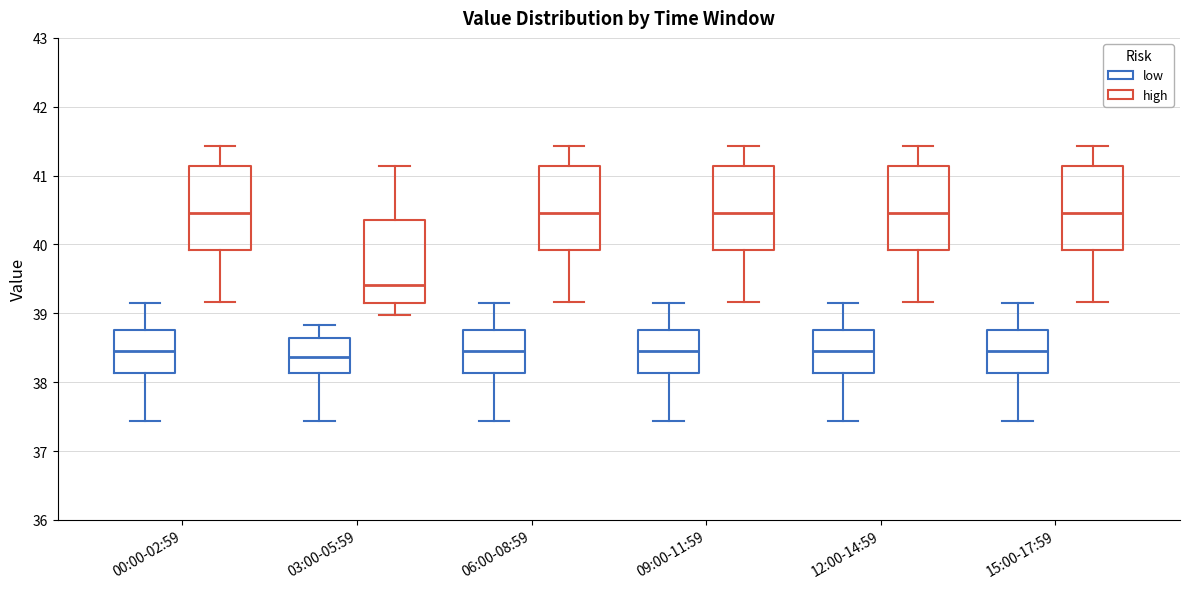

Where does the lower whisker of the box for 03:00-05:59 (high) end on the y-axis? The values are not printed on the chart, so give them approximately, as read against the axis.

39.0